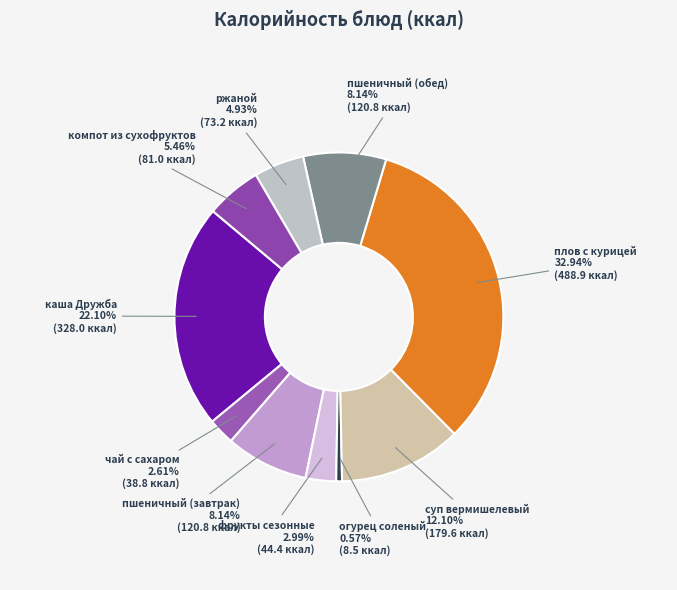

What percentage is the каша Дружба slice, to the nearest percent?

22%